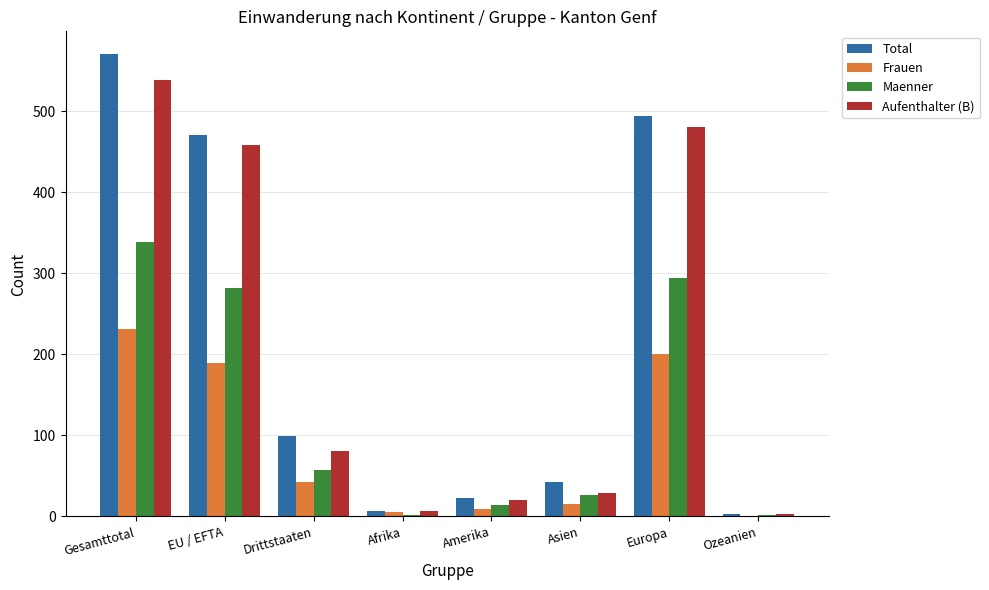

Where does the Total series first go above 99?

Gesamttotal